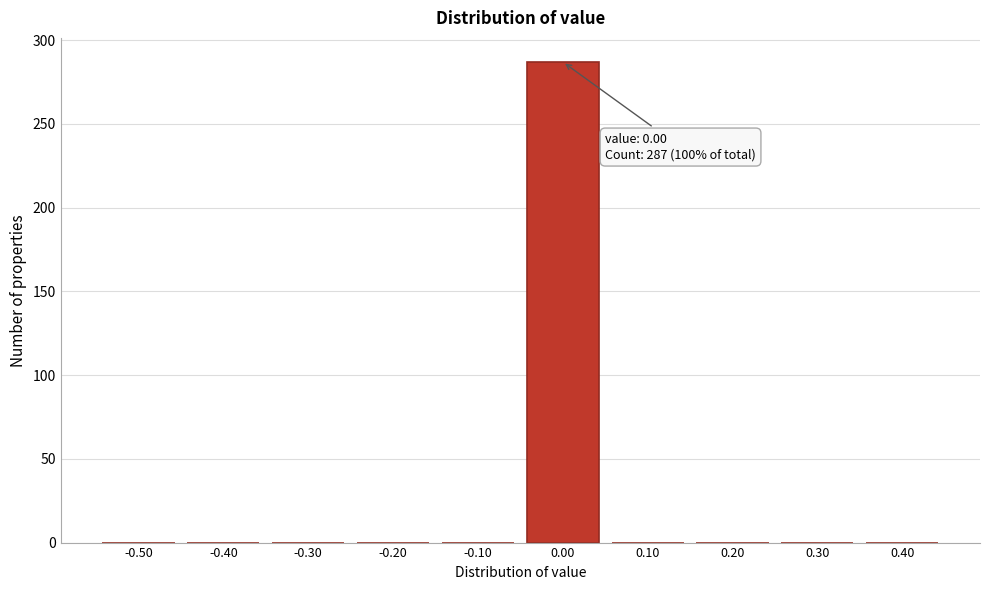

Reading left to right, what are all the values shown in this chart?

-0.50=0	-0.40=0	-0.30=0	-0.20=0	-0.10=0	0.00=287	0.10=0	0.20=0	0.30=0	0.40=0